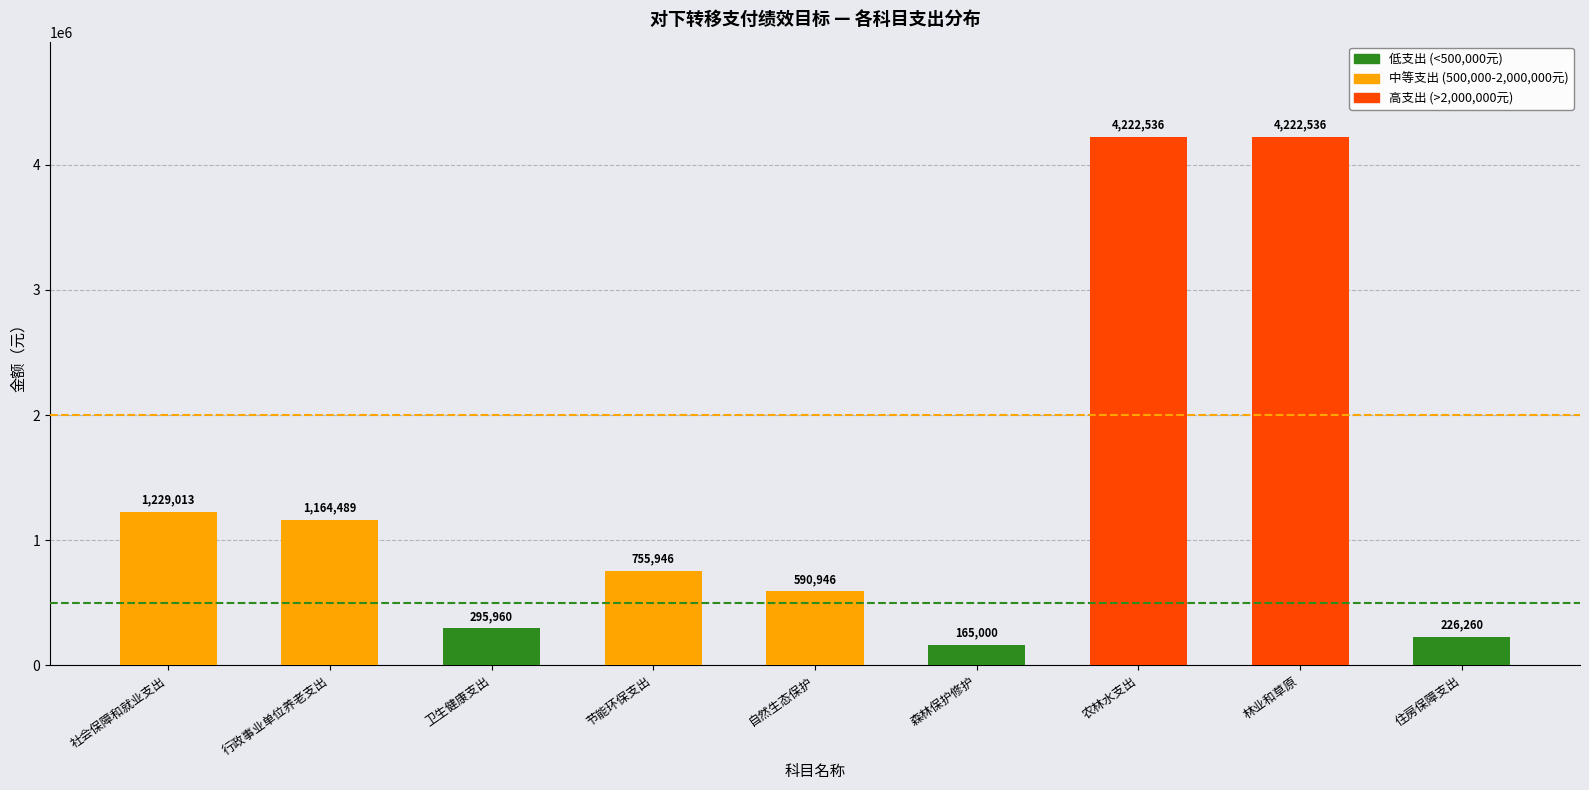

What is the label of the 8th bar from the left?

林业和草原